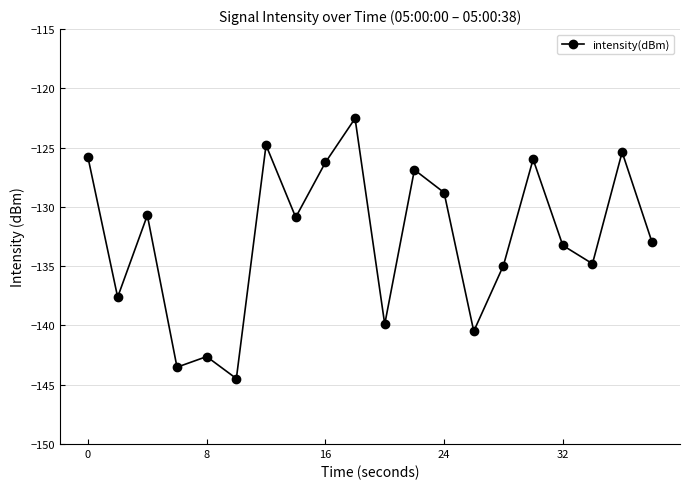

How many points are higher than both their immediate neighbors (excluding endpoints)?

7